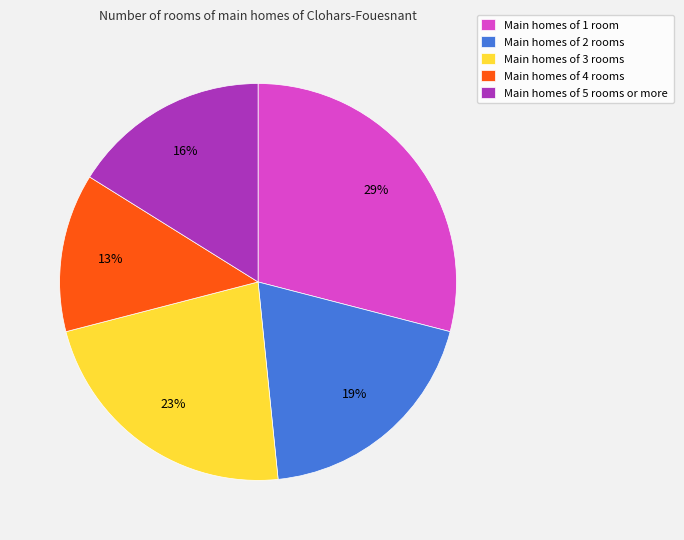

To the nearest percent, what is the difference between the largest and smallest slice percentages?

16%